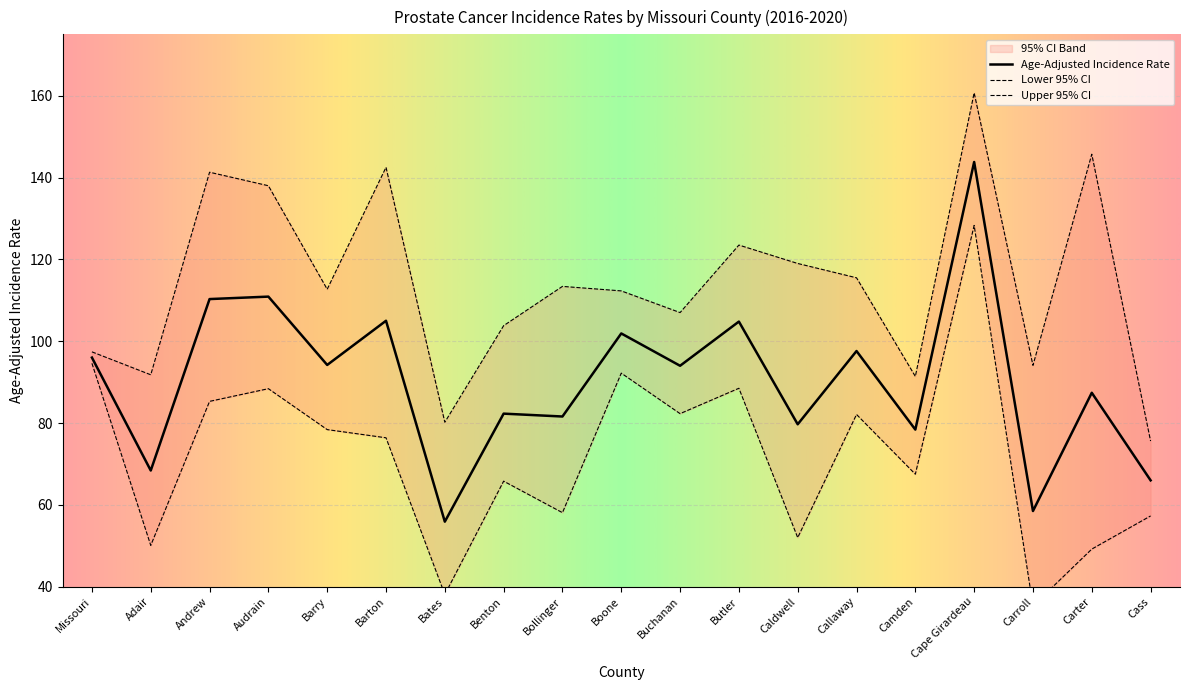

Is the value of Lower 95% CI at Adair greater than the value of Upper 95% CI at Andrew?

No